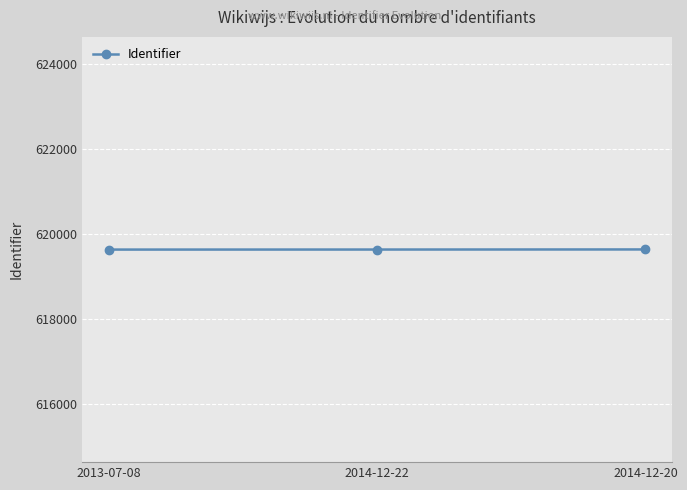

Is it true that the value at 2014-12-22 is 619642?

True